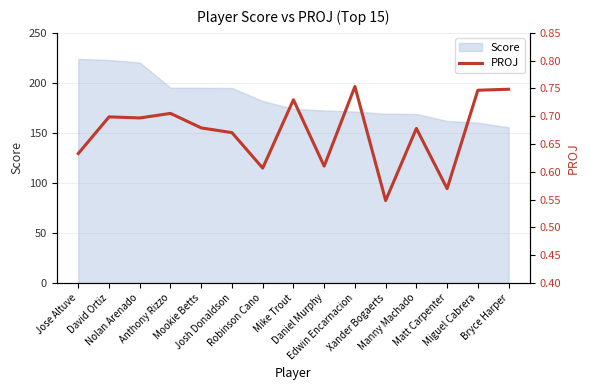

How many interior local peaks (higher than both neighbors) does the data have?

5